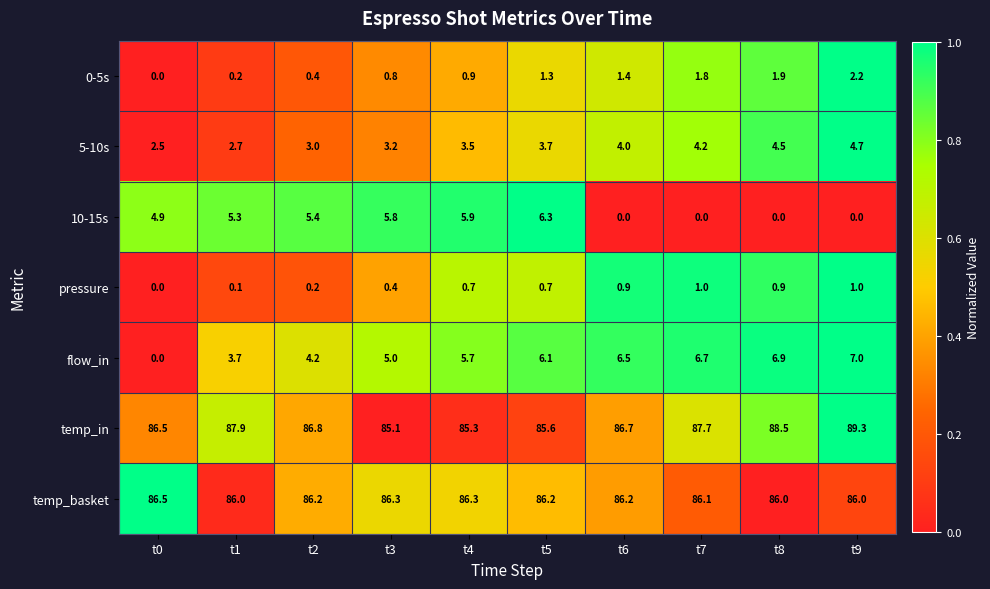

Which series changed the most between t3 and t6?

10-15s